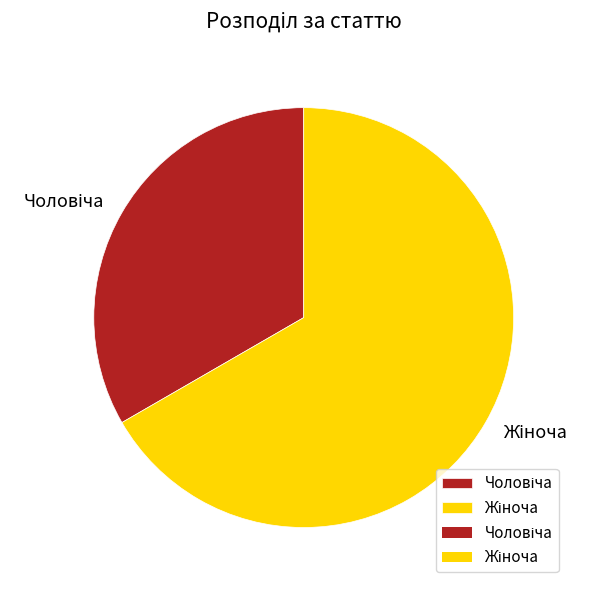

Does any single category account for the majority?

Yes